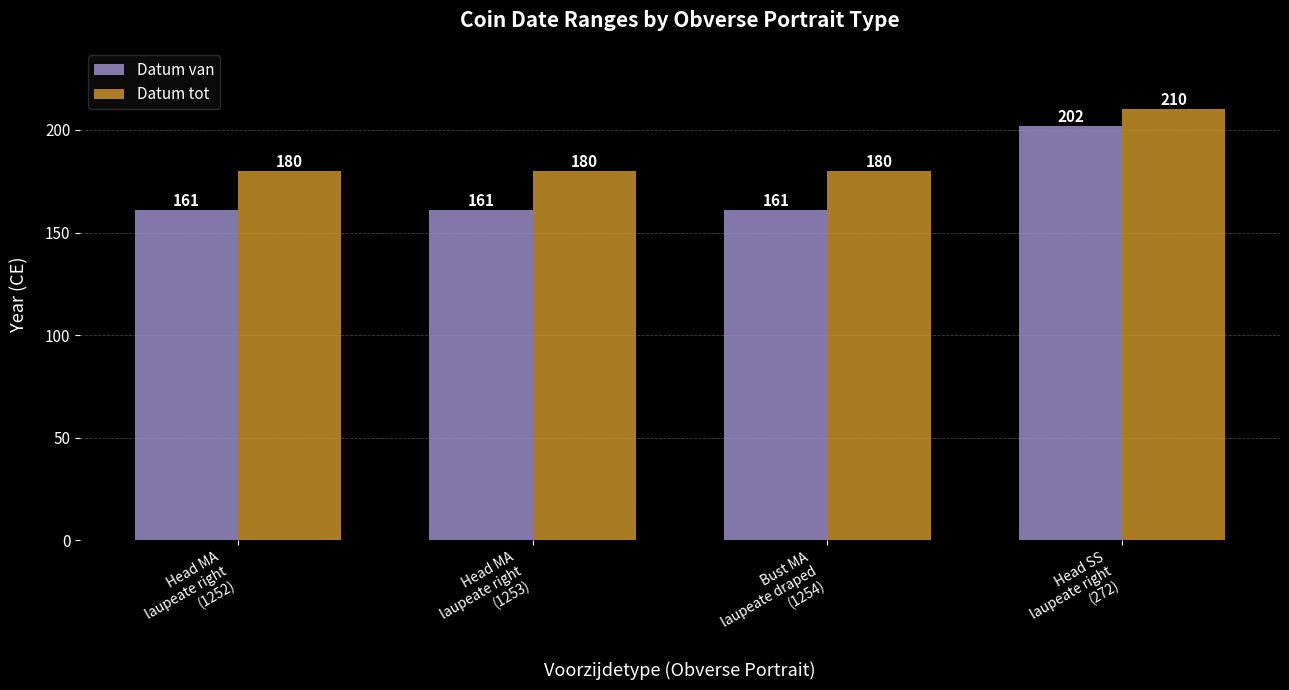

Which series has the largest total across all categories?

Datum tot